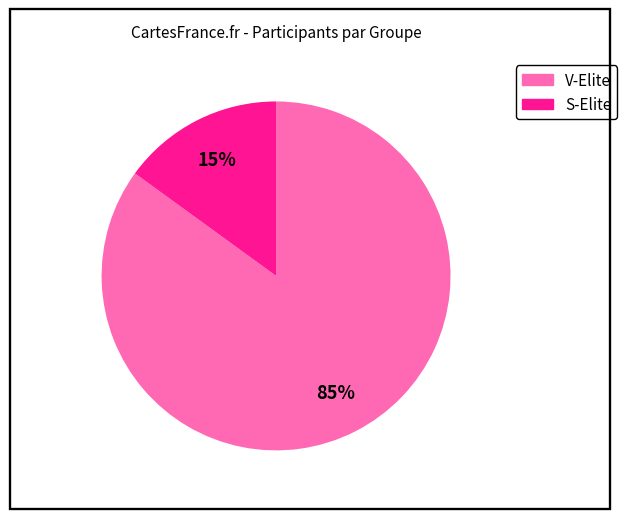

To the nearest percent, what is the difference between the largest and smallest slice percentages?

70%